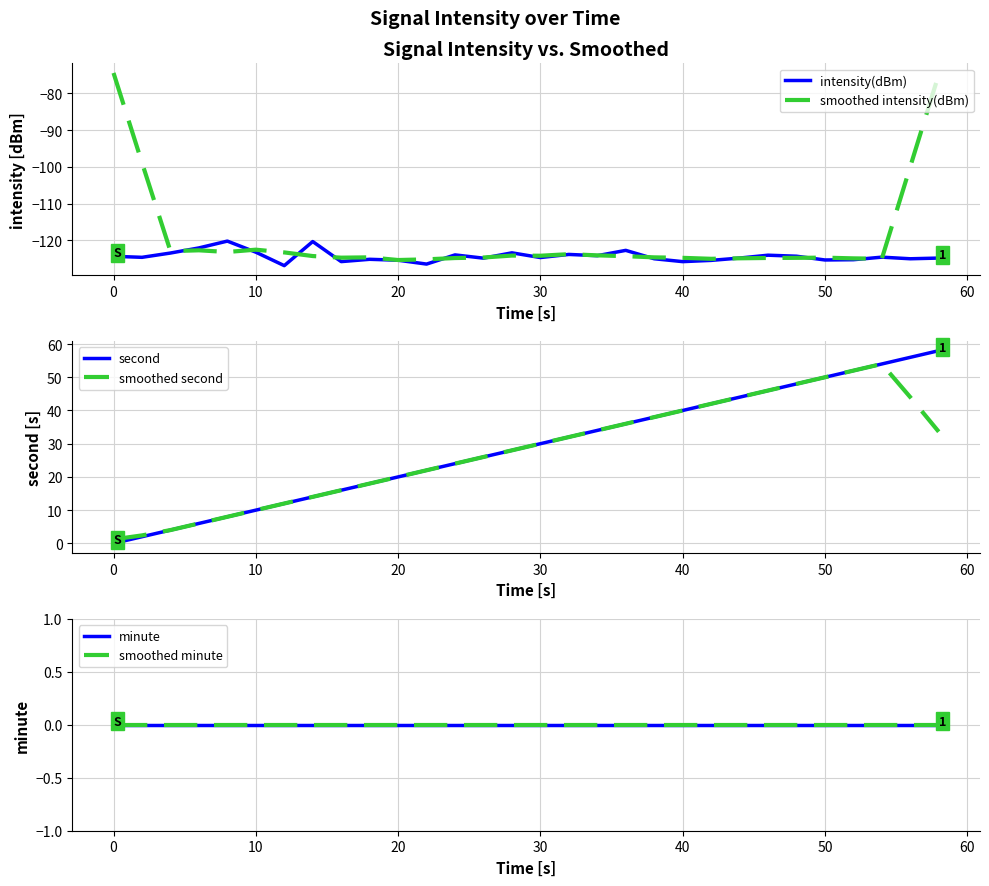

What is the highest value of the intensity(dBm) series?

-120.2